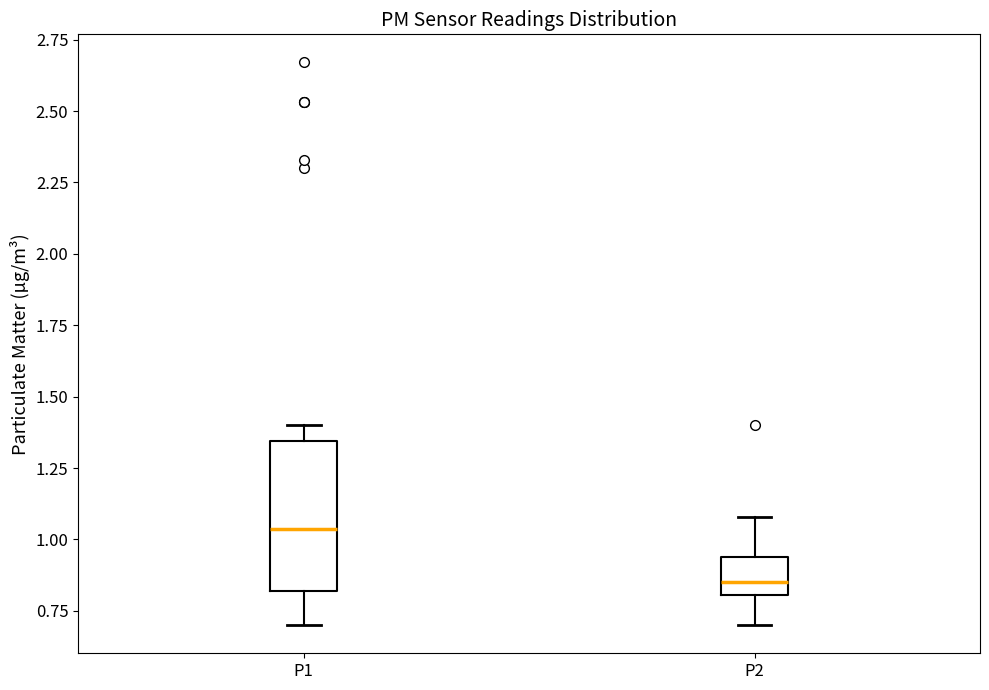

Reading left to right, read every box against the y-axis: the position of its median line, the range the box covers, and the ends of its whiskers. The values are not printed on the chart, so give them approximately, as read against the axis.

P1: median 1.05, box 0.80 to 1.35, whiskers 0.70 to 1.40
P2: median 0.85, box 0.80 to 0.95, whiskers 0.70 to 1.10